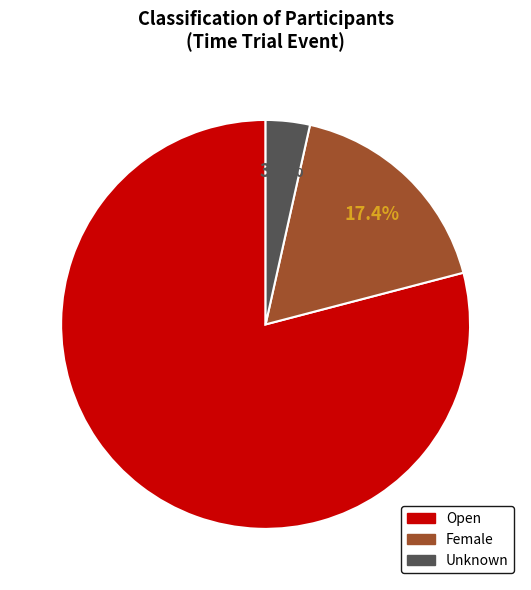

Between Female and Unknown, which is larger?

Female